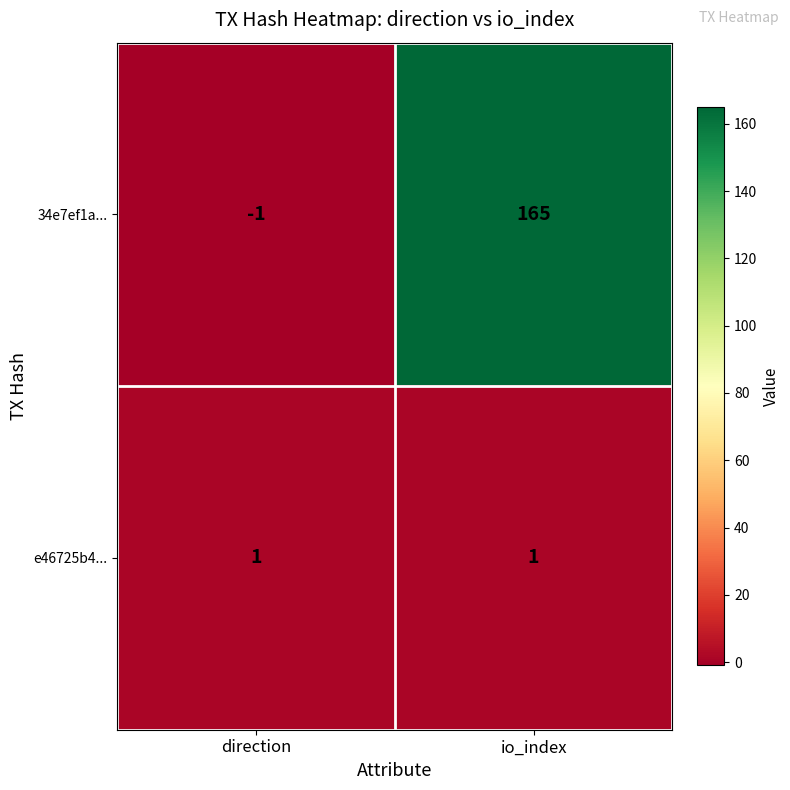

What is the smallest value displayed?

-1